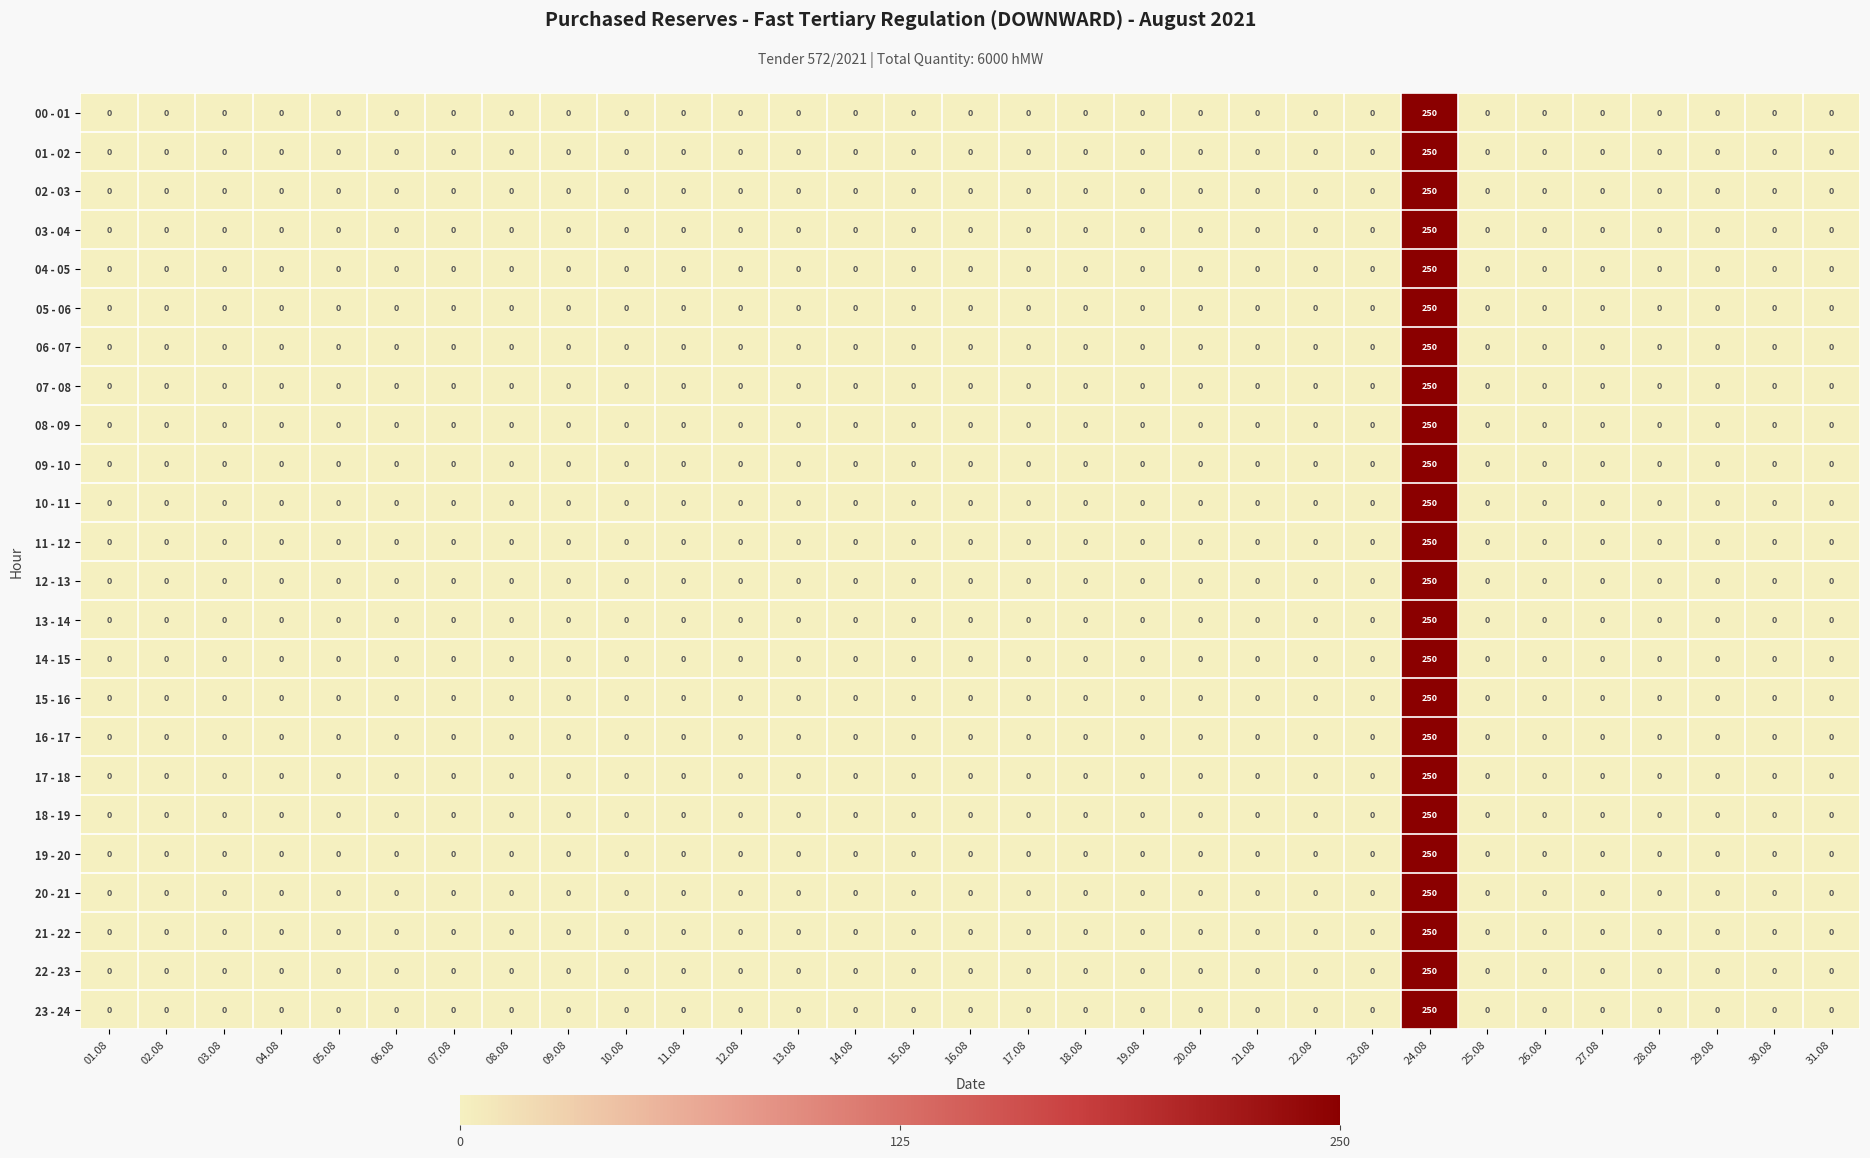

How many values in 04 - 05 are above zero?

1